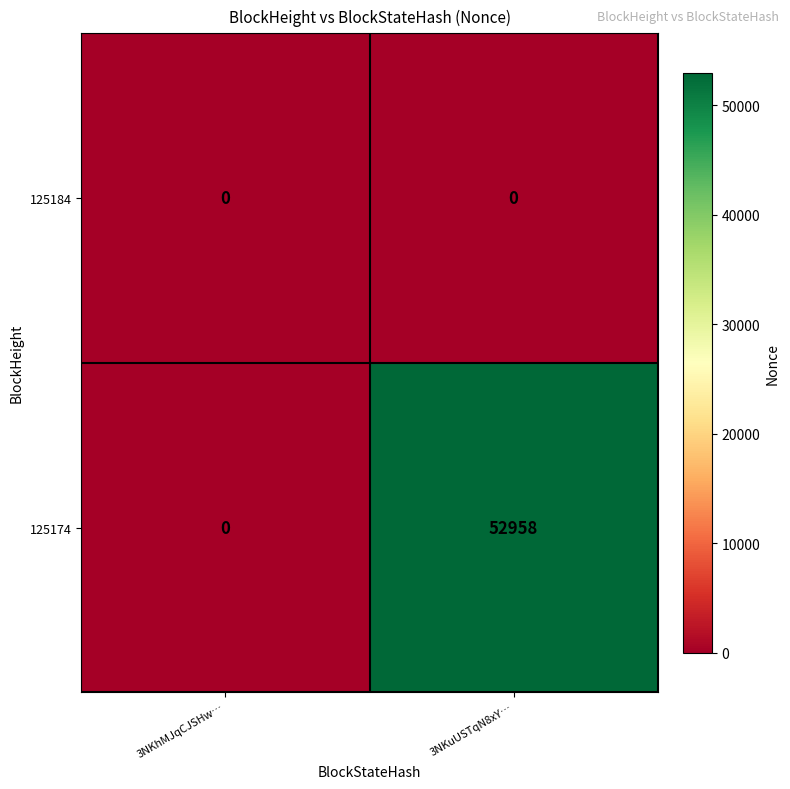

Is it true that 125184 equals 0 at 3NKhMJqCJSHw…?

True